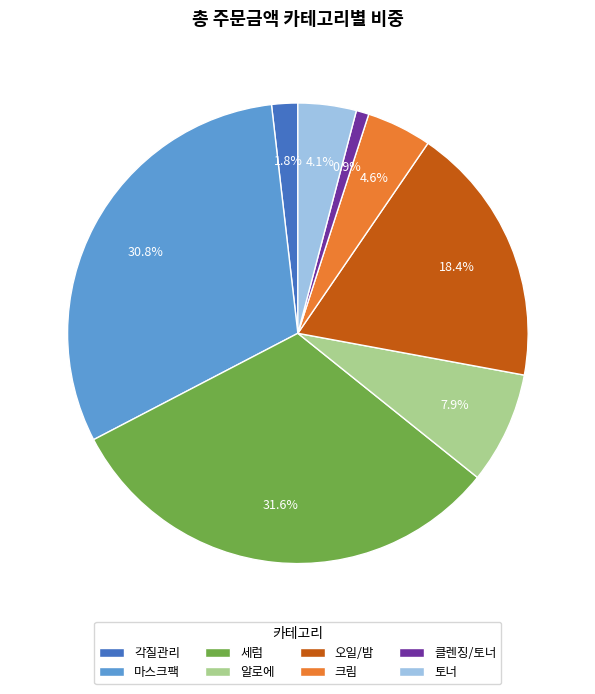

Does 각질관리 represent more than half of the total?

No